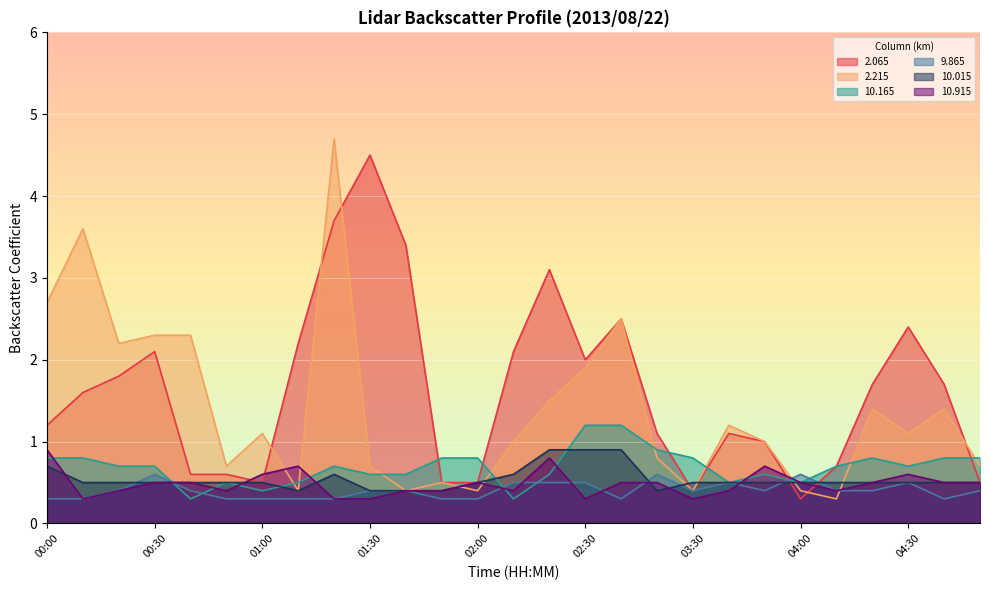

How many lines are shown in the chart?

6